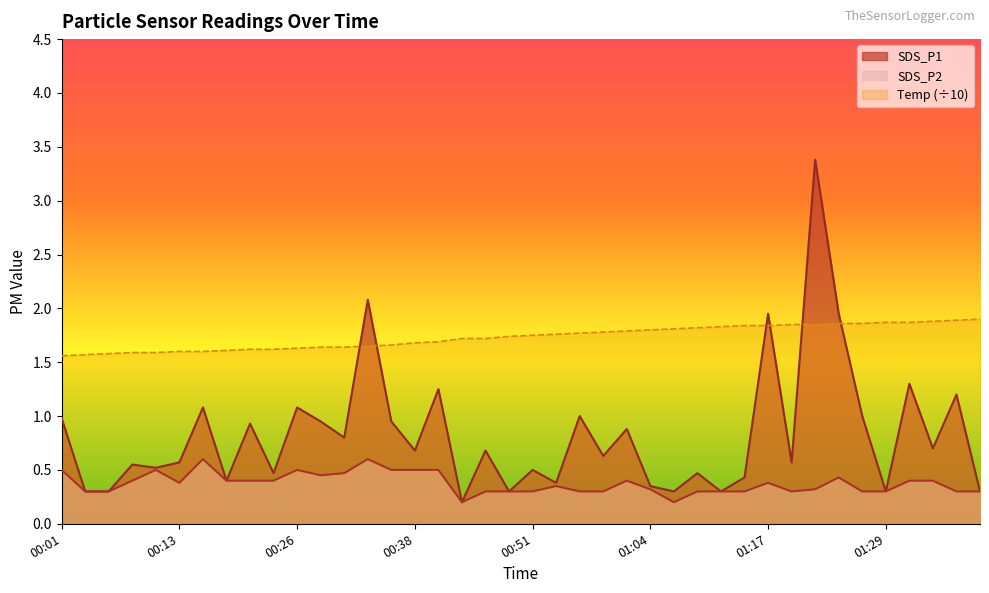

Rank the categories by SDS_P2 value from lowest to highest.

00:43, 01:07, 00:03, 00:06, 00:46, 00:49, 00:51, 00:56, 00:59, 01:09, 01:12, 01:14, 01:19, 01:27, 01:29, 01:37, 01:40, 01:04, 01:22, 00:54, 00:13, 01:17, 00:08, 00:18, 00:21, 00:23, 01:01, 01:32, 01:34, 01:24, 00:28, 00:31, 00:01, 00:11, 00:26, 00:36, 00:38, 00:41, 00:16, 00:33